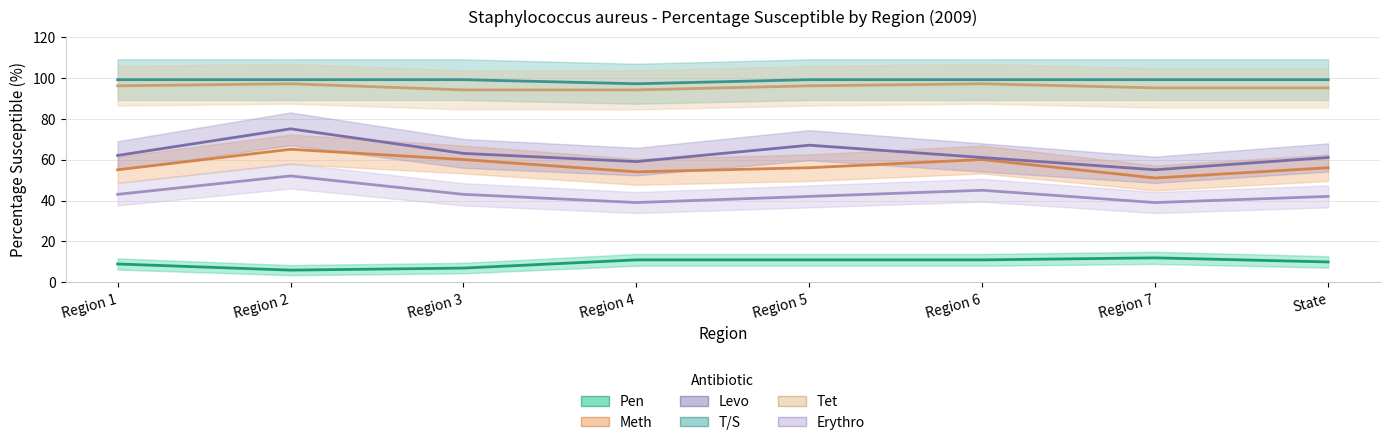

Where does the Pen series first go above 11?

Region 7